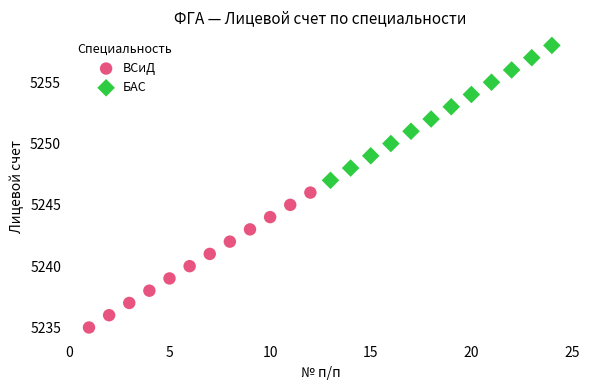

Which series contains the highest Y value?

БАС